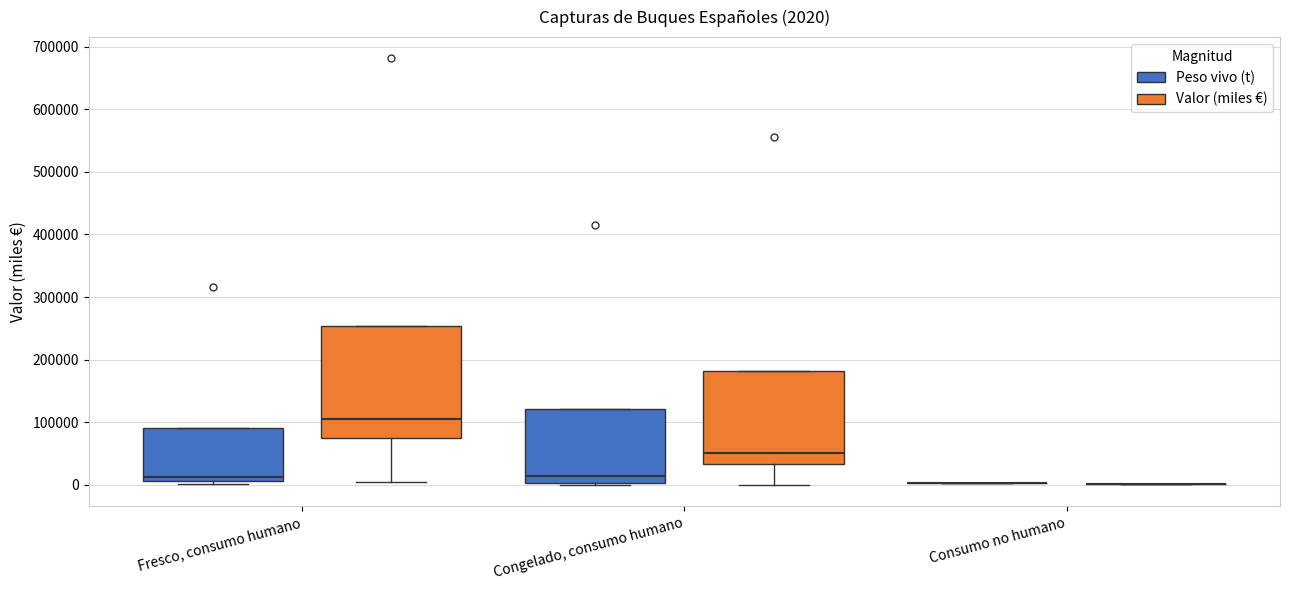

Which box is the tallest, from its lower edge to its upper edge?

Fresco, consumo humano (Valor (miles €))